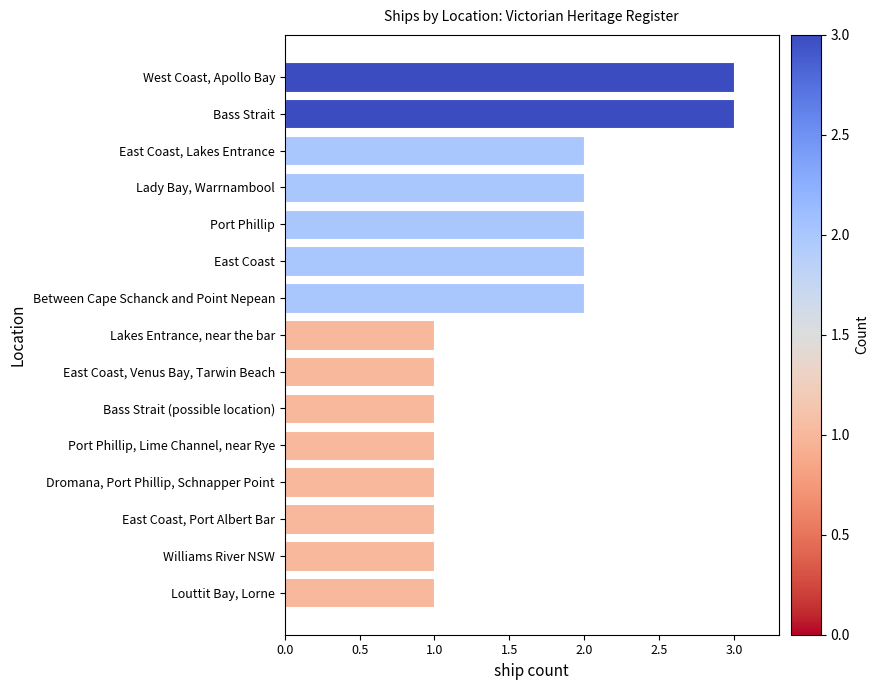

What is the value of the 11th bar from the top?

1